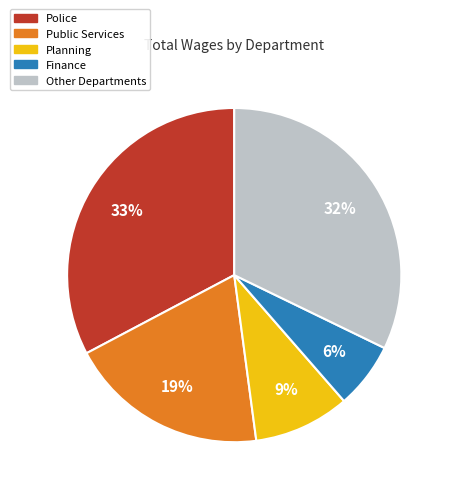

What is the largest slice in the pie chart?

Police